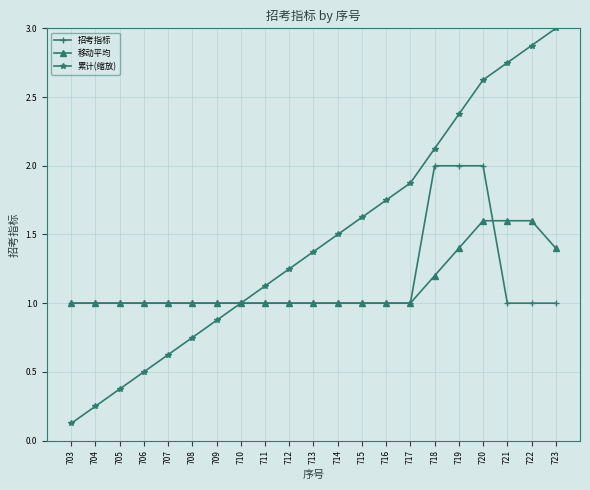

List the series in order of their peak value, lowest first.

移动平均, 招考指标, 累计(缩放)